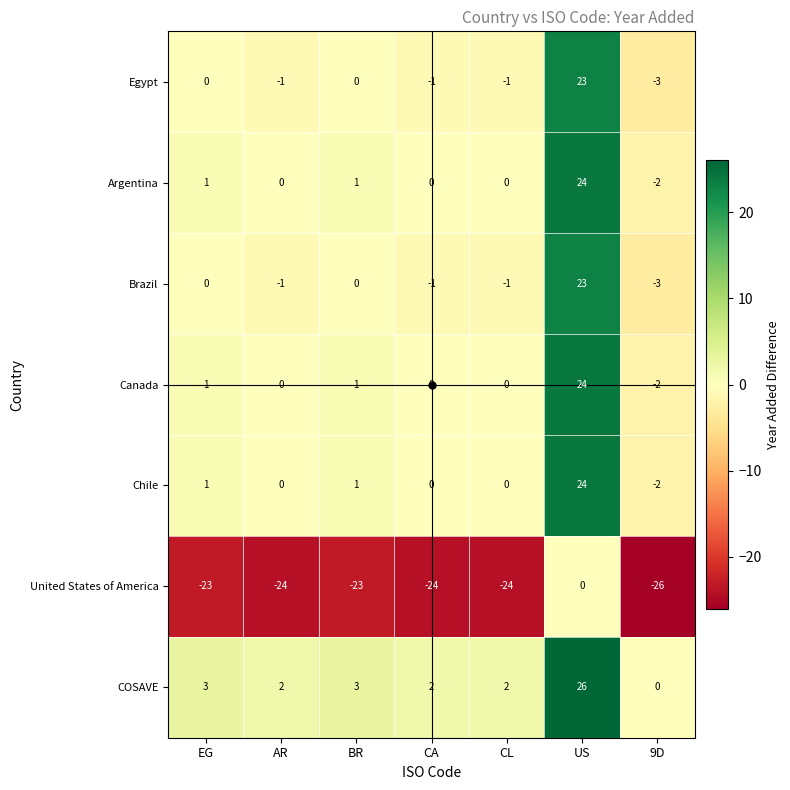

Where does the COSAVE series first go above 2?

EG